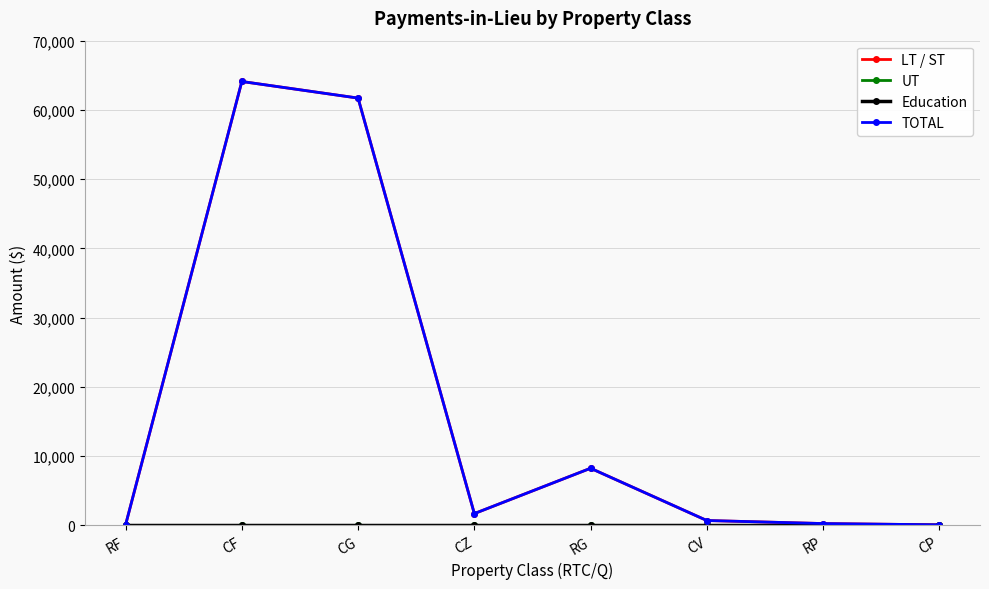

Does the chart display data point markers on the line(s)?

Yes